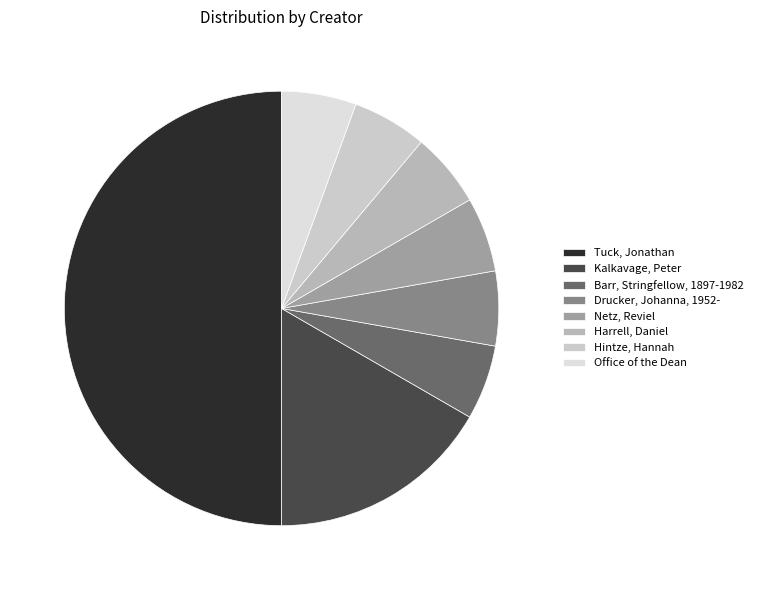

How many slices are in this pie chart?

8